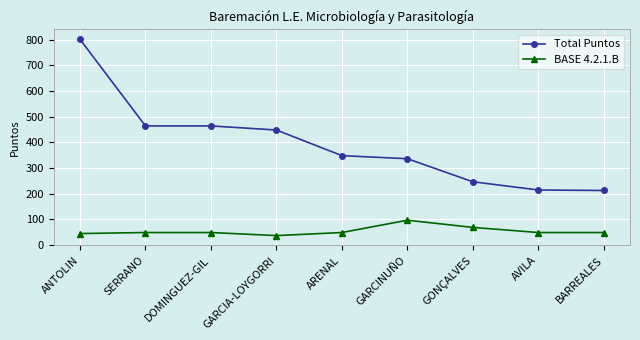

At SERRANO, list the series in order from smallest to largest.

BASE 4.2.1.B, Total Puntos